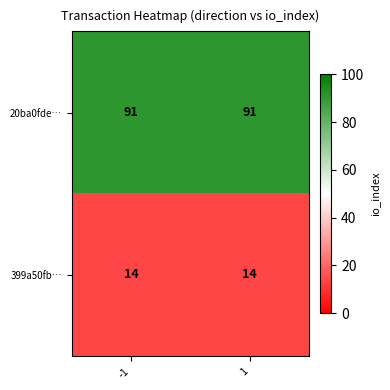

True or false: 399a50fb… has a value of 24 at 1.

False